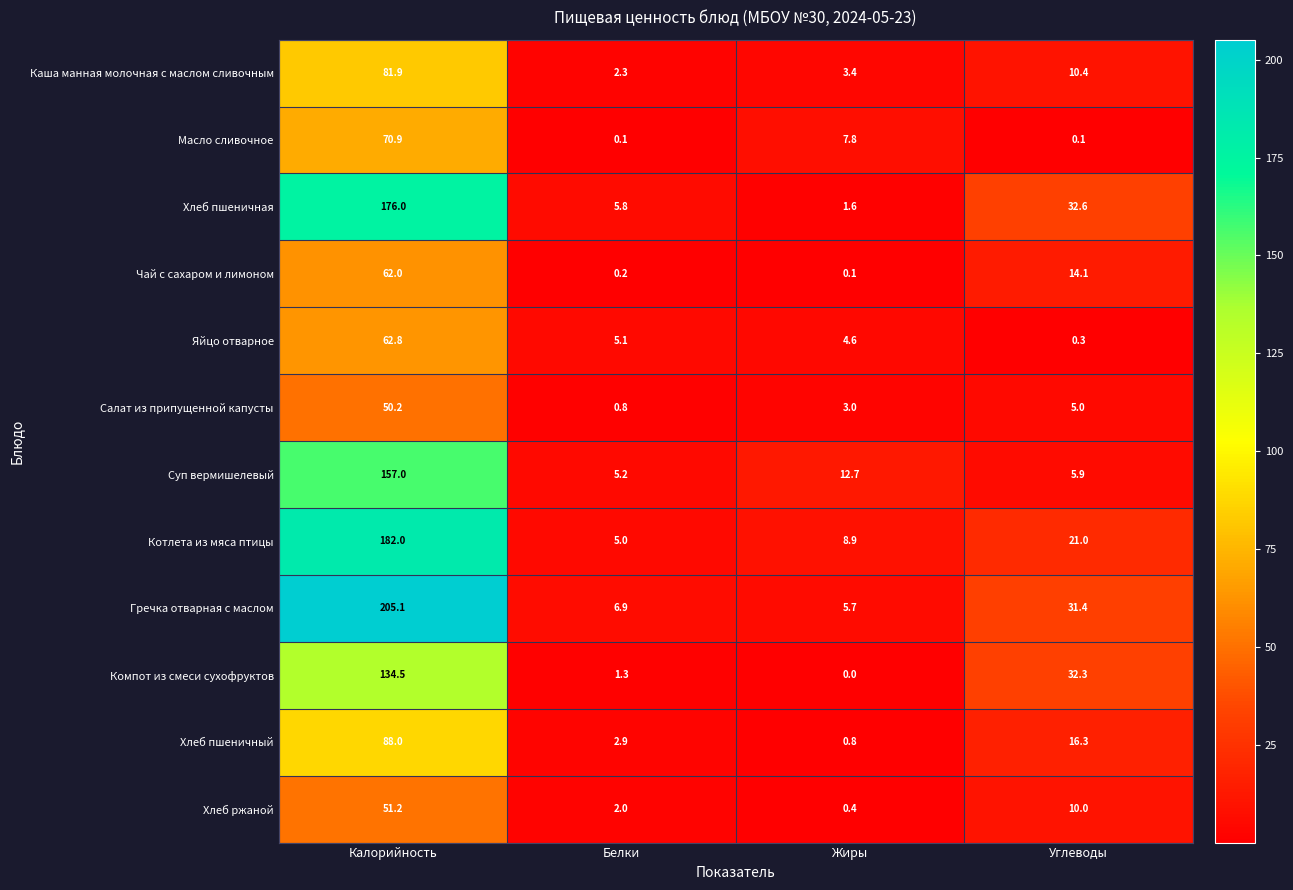

At how many categories does at least one series exceed 131?

1